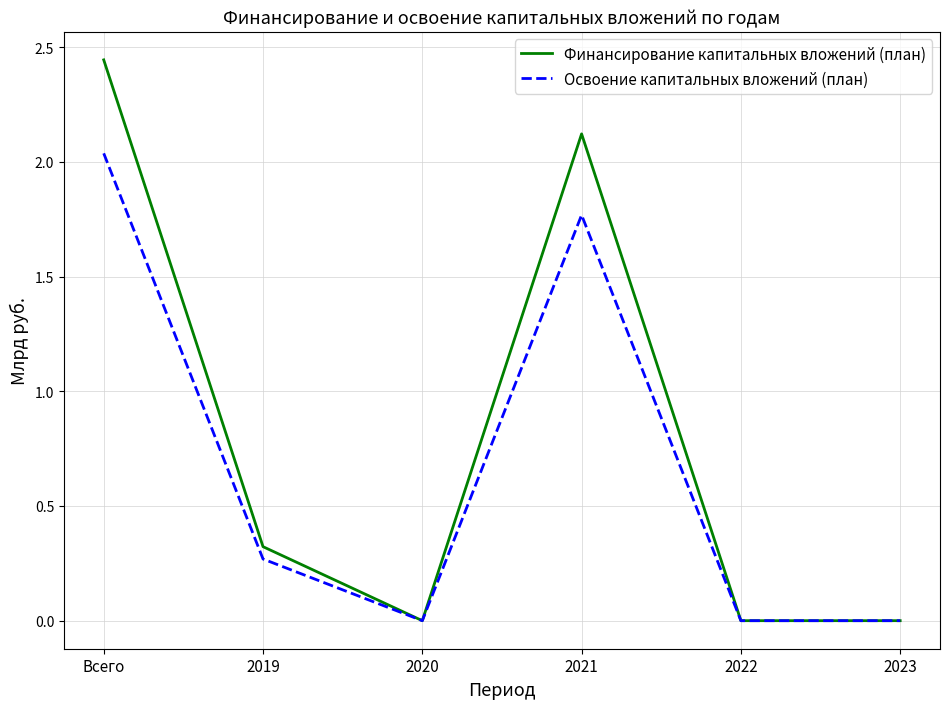

Is this an area chart (filled region under the line)?

No